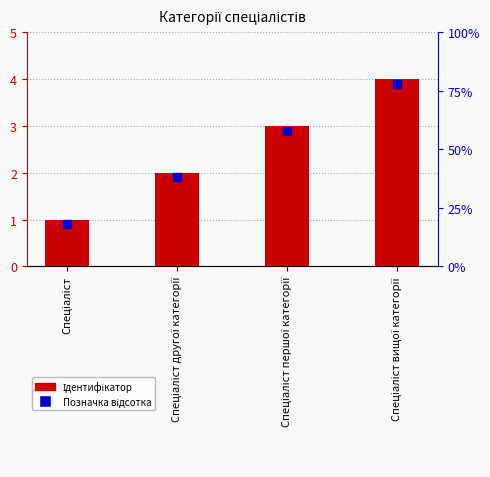

What is the total value across all series at Спеціаліст другої категорії?

3.9